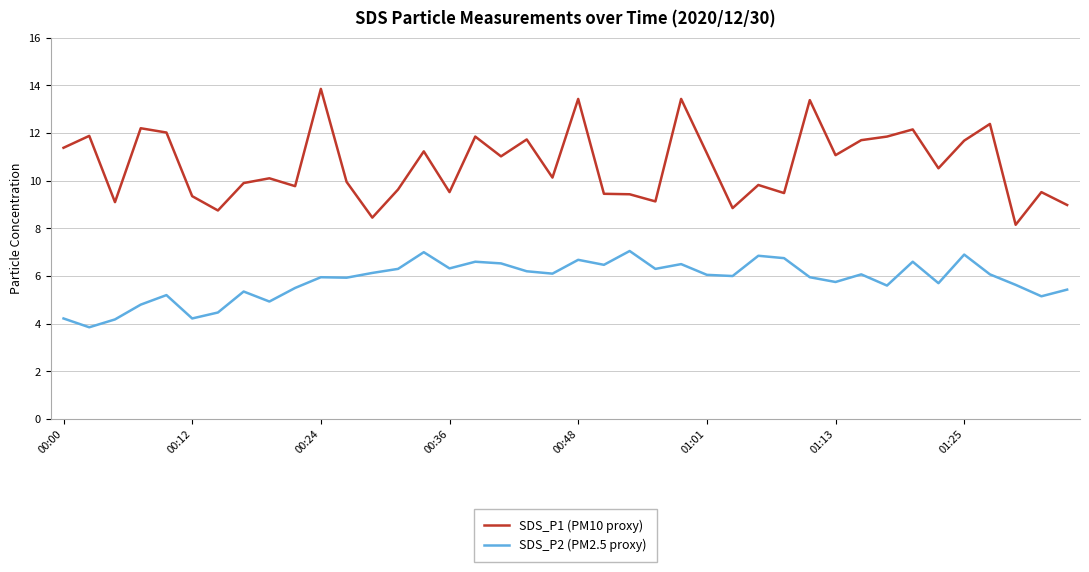

Which series has the largest range (max minus min)?

SDS_P1 (PM10 proxy)